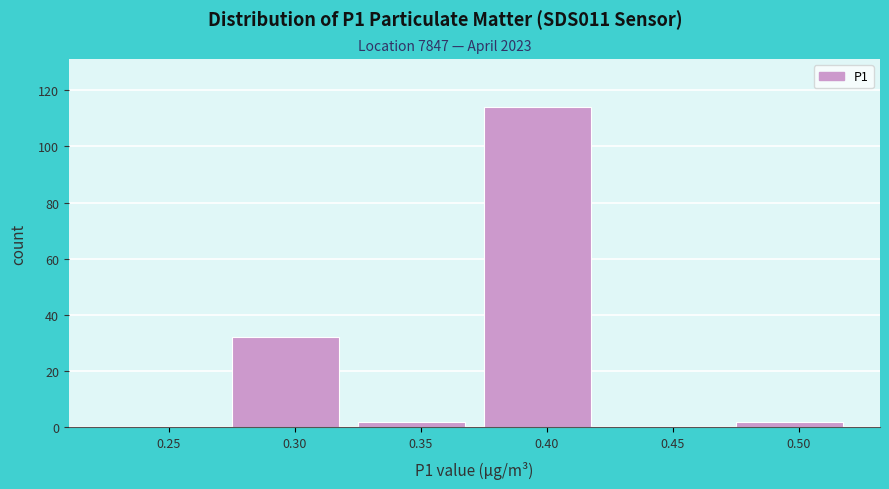

Reading left to right, what are all the values shown in this chart?

0.25=0	0.30=32	0.35=2	0.40=114	0.45=0	0.50=2